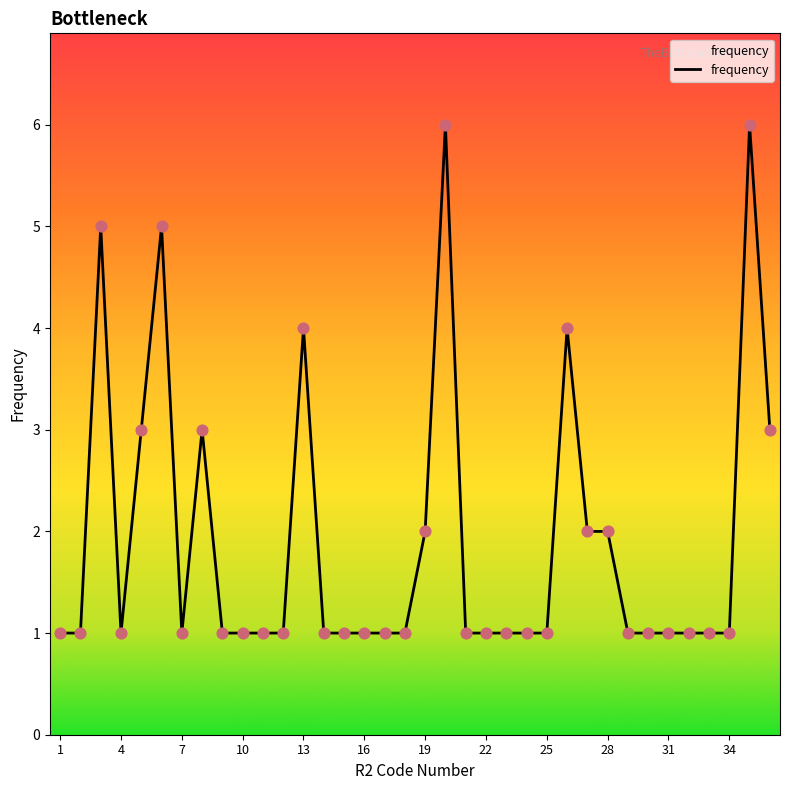

What is the difference between the maximum and minimum values?

5